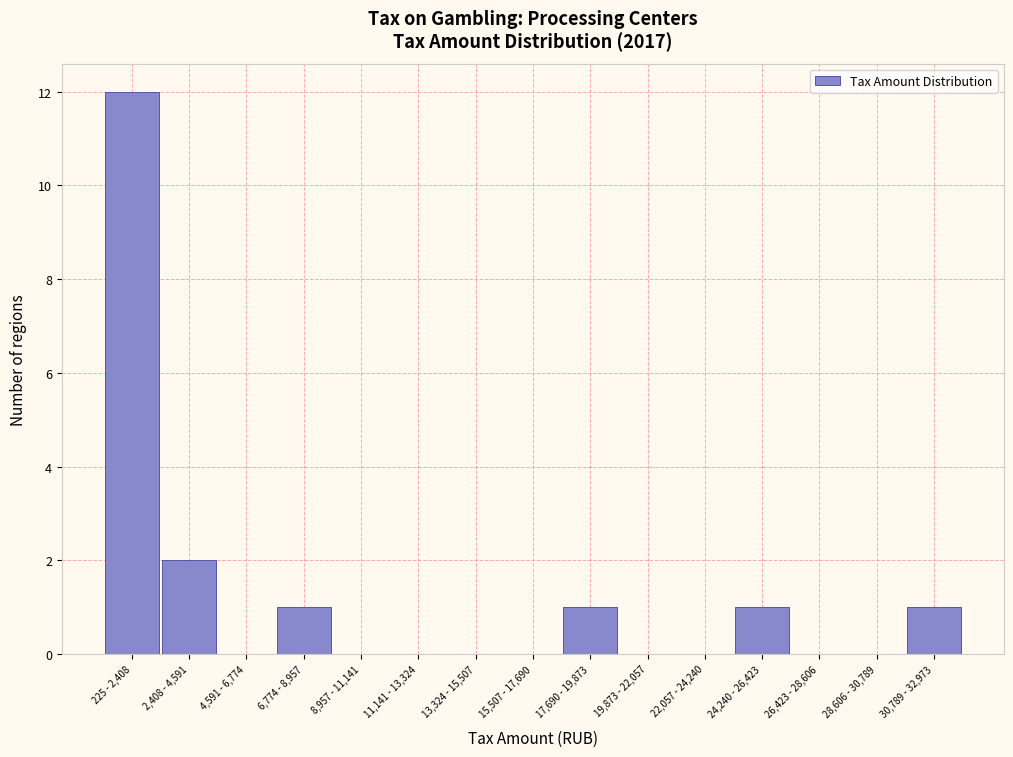

Reading right to left, extract all data points from this chart.

30,789 - 32,973=1	28,606 - 30,789=0	26,423 - 28,606=0	24,240 - 26,423=1	22,057 - 24,240=0	19,873 - 22,057=0	17,690 - 19,873=1	15,507 - 17,690=0	13,324 - 15,507=0	11,141 - 13,324=0	8,957 - 11,141=0	6,774 - 8,957=1	4,591 - 6,774=0	2,408 - 4,591=2	225 - 2,408=12